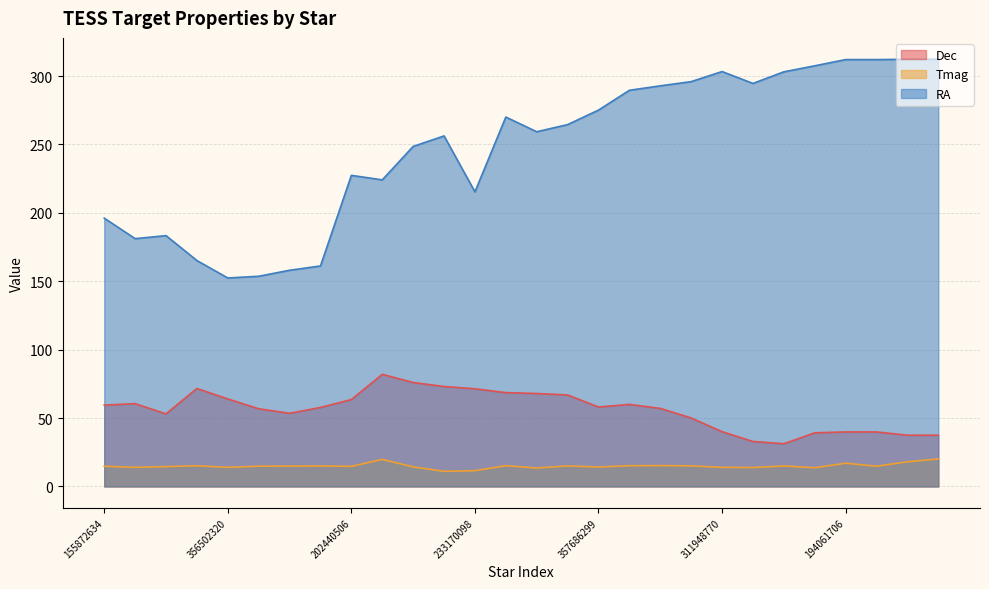

At 194061706, list the series in order from largest to smallest.

RA, Dec, Tmag